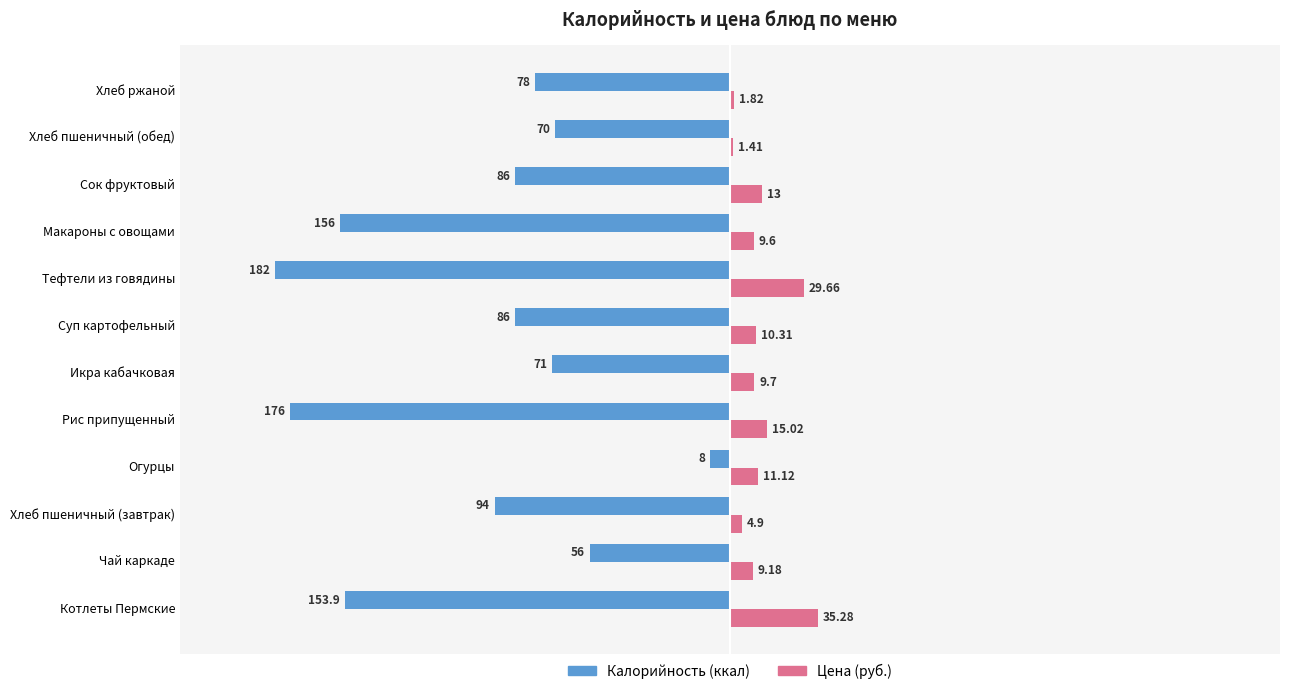

What is the highest value of the Цена (руб.) series?

35.3